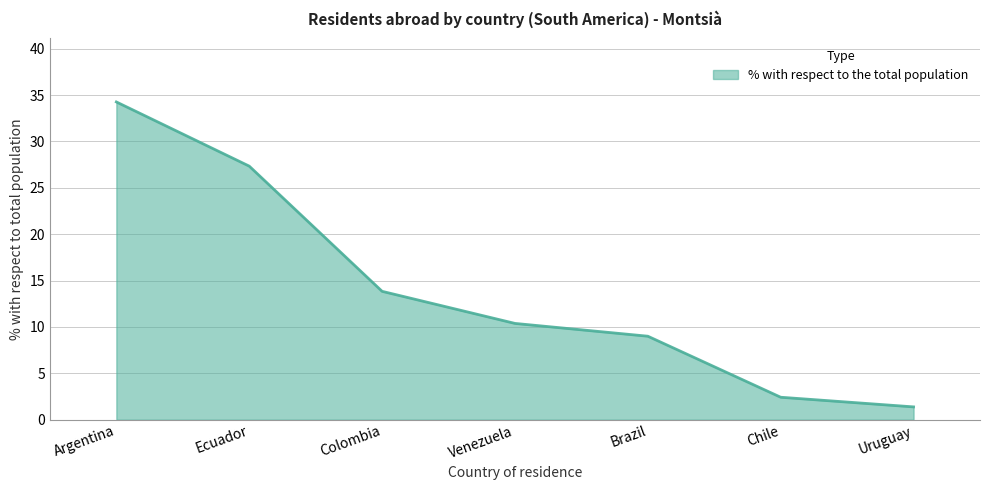

The value at Venezuela is 10.4. True or false?

True